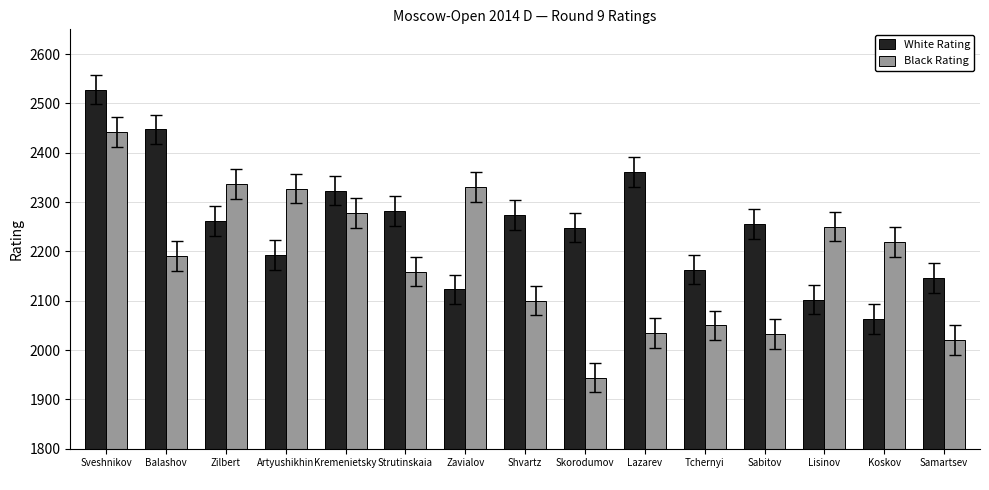

How many categories are shown in the chart?

15